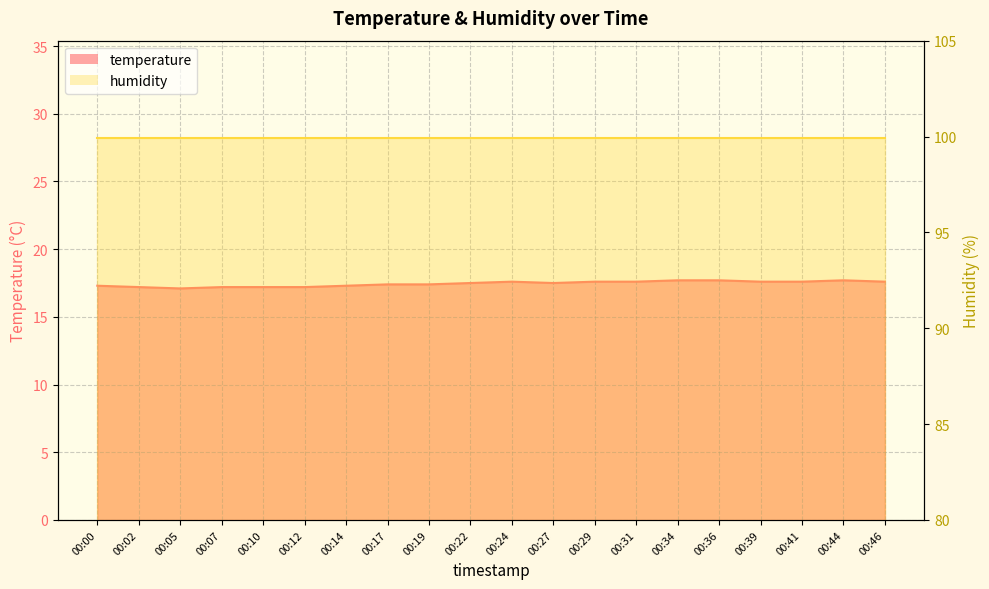

Reading left to right, extract all data points from this chart.

00:00=17.3	00:02=17.2	00:05=17.1	00:07=17.2	00:10=17.2	00:12=17.2	00:14=17.3	00:17=17.4	00:19=17.4	00:22=17.5	00:24=17.6	00:27=17.5	00:29=17.6	00:31=17.6	00:34=17.7	00:36=17.7	00:39=17.6	00:41=17.6	00:44=17.7	00:46=17.6